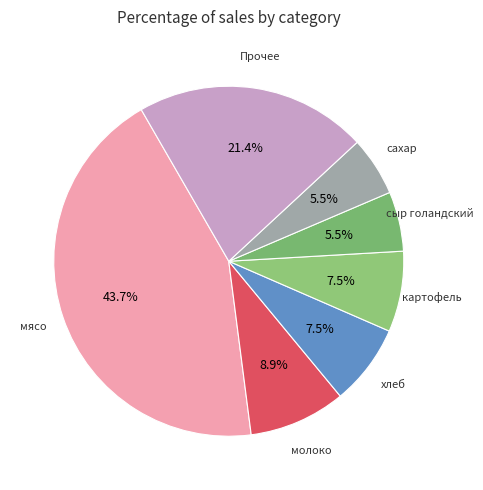

What is the largest slice in the pie chart?

мясо